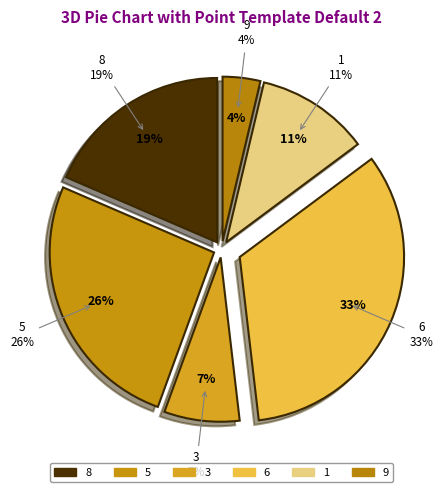

Is there any slice that represents more than half of the pie?

No